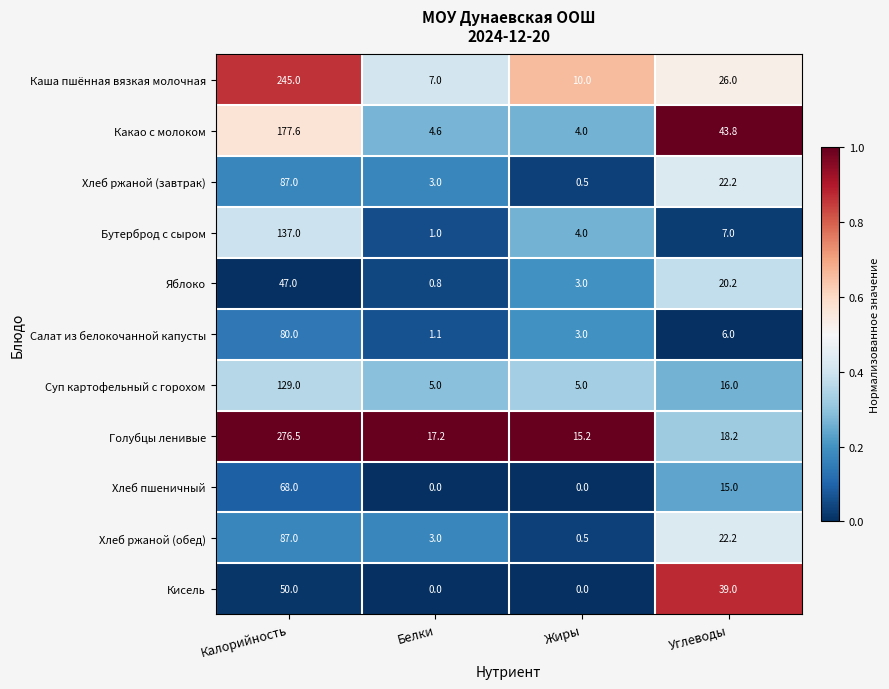

The value of Суп картофельный с горохом at Калорийность is 44.0. True or false?

False